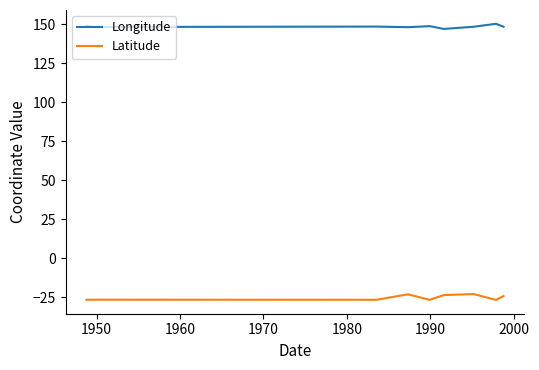

What is the maximum value for Latitude?

-22.9